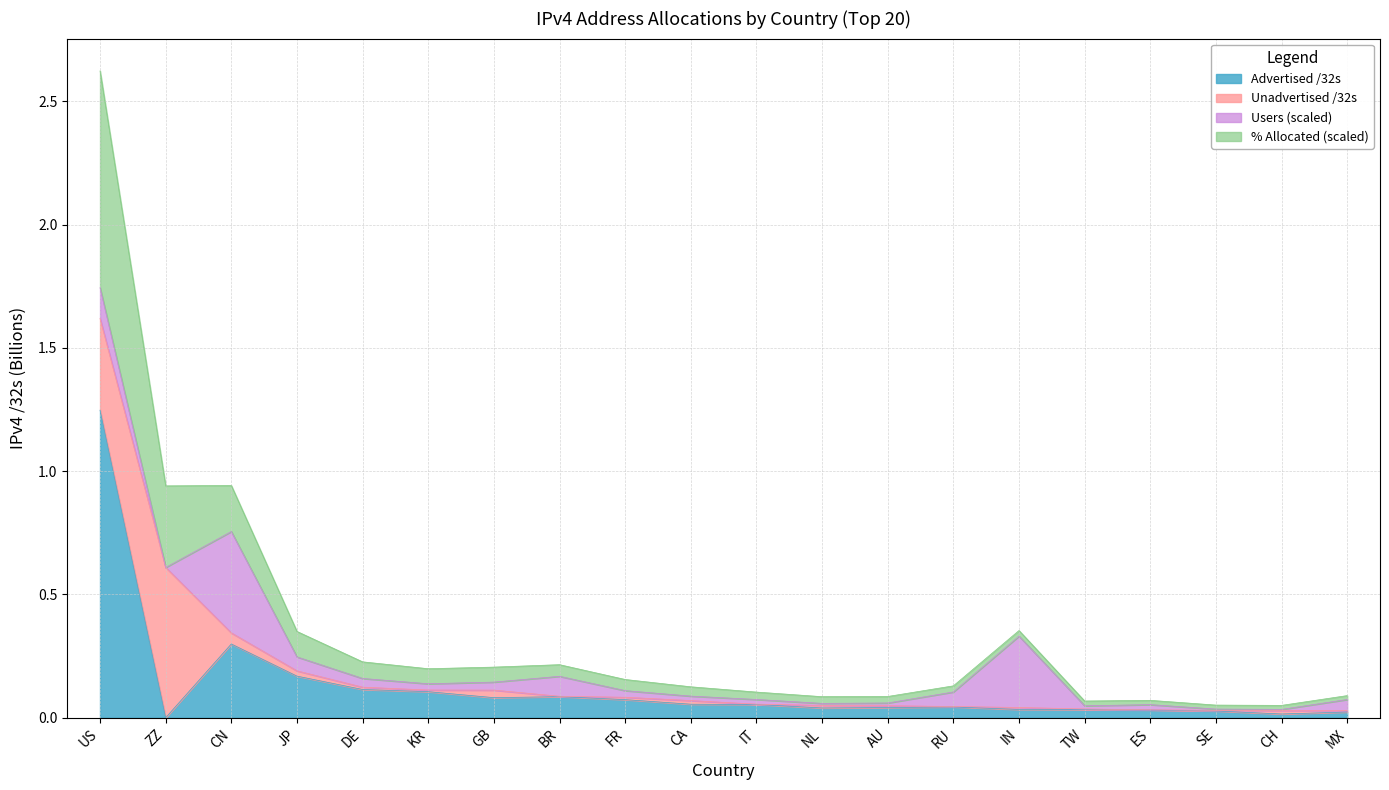

In Advertised /32s, how many points are higher than both neighbors (excluding endpoints)?

3